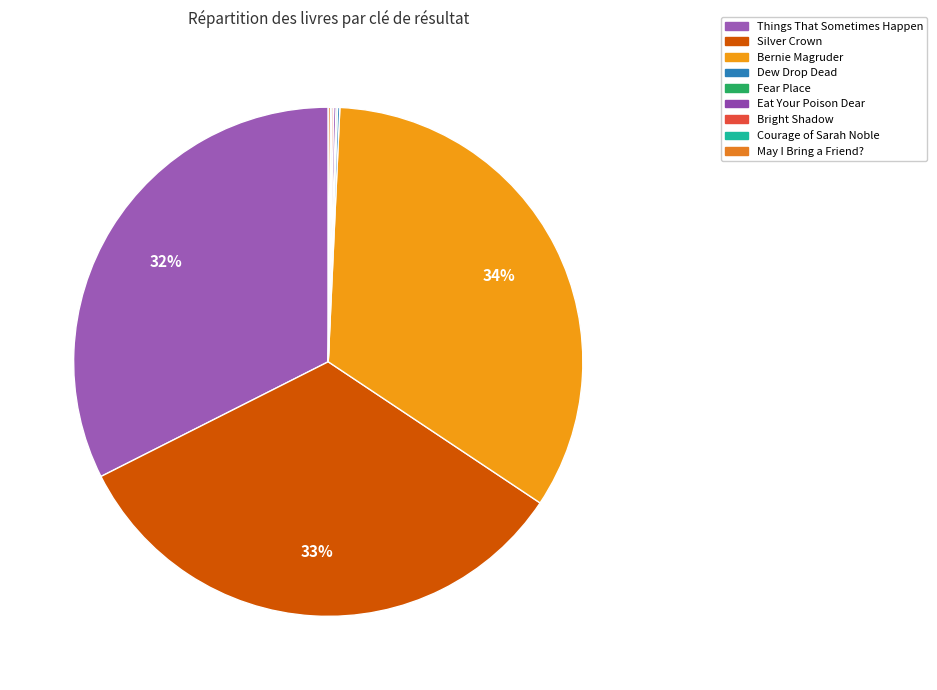

Which category has the smallest portion of the pie?

Courage of Sarah Noble